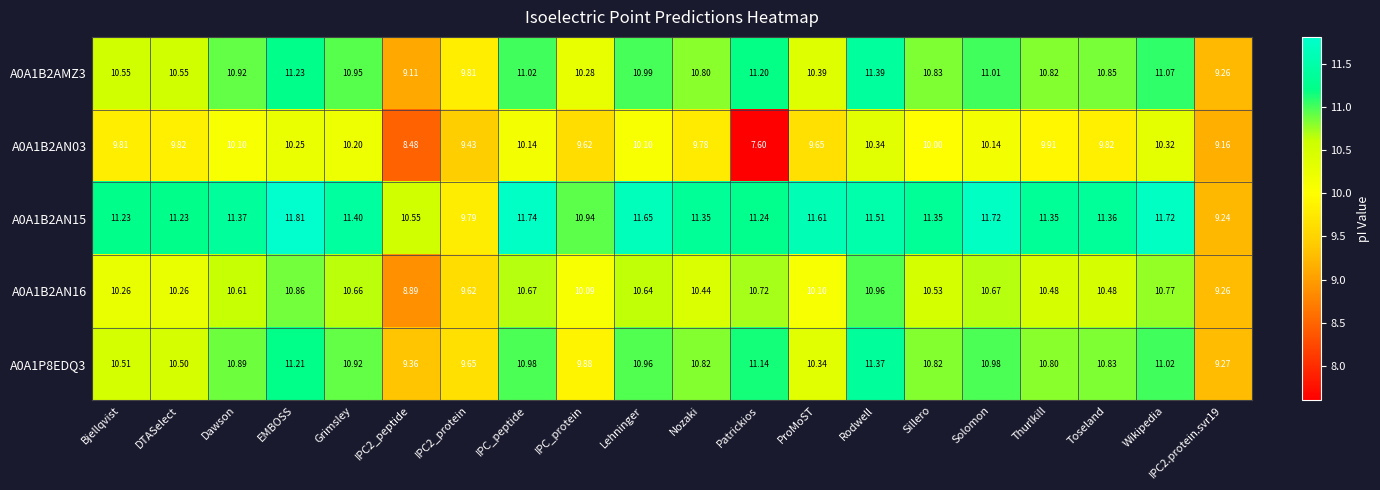

At which category does the chart reach its peak across all series?

EMBOSS